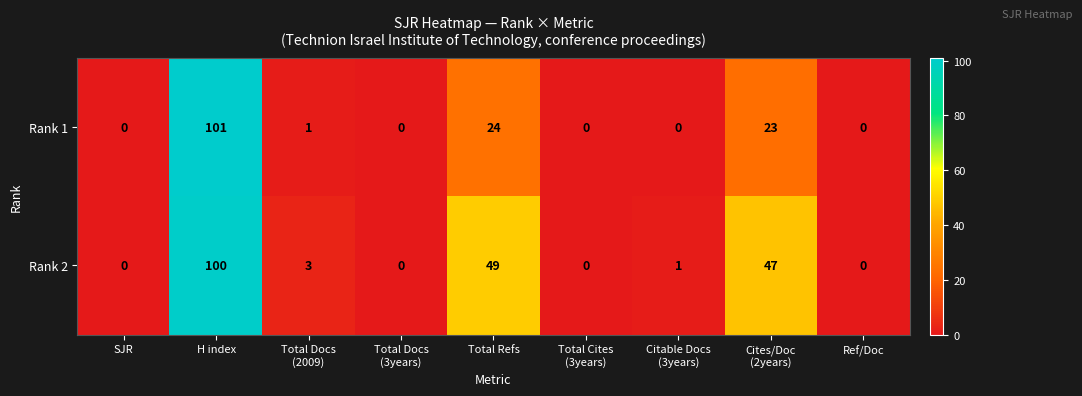

Which series has the widest spread of values?

Rank 1